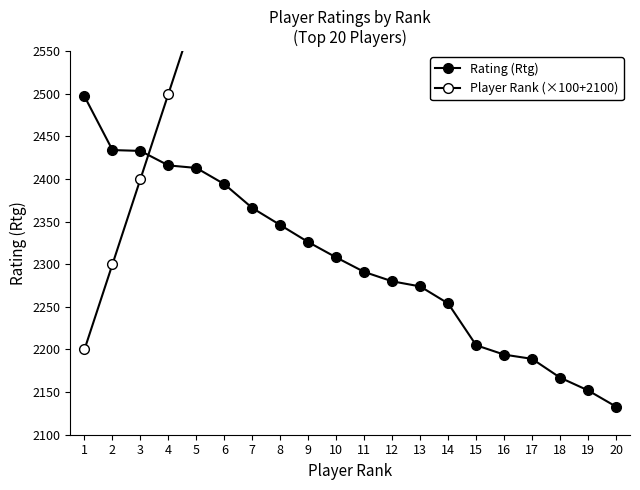

Reading left to right, what are all the values shown in this chart?

Rating (Rtg): 1=2497	2=2434	3=2433	4=2416	5=2413	6=2394	7=2366	8=2346	9=2326	10=2308	11=2291	12=2280	13=2274	14=2254	15=2205	16=2194	17=2189	18=2167	19=2152	20=2133
Player Rank (×100+2100): 1=2200	2=2300	3=2400	4=2500	5=2600	6=2700	7=2800	8=2900	9=3000	10=3100	11=3200	12=3300	13=3400	14=3500	15=3600	16=3700	17=3800	18=3900	19=4000	20=4100